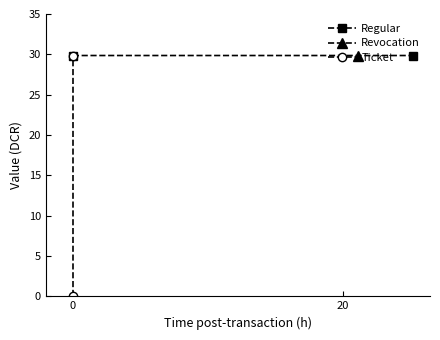

Which series has the largest total across all categories?

Regular